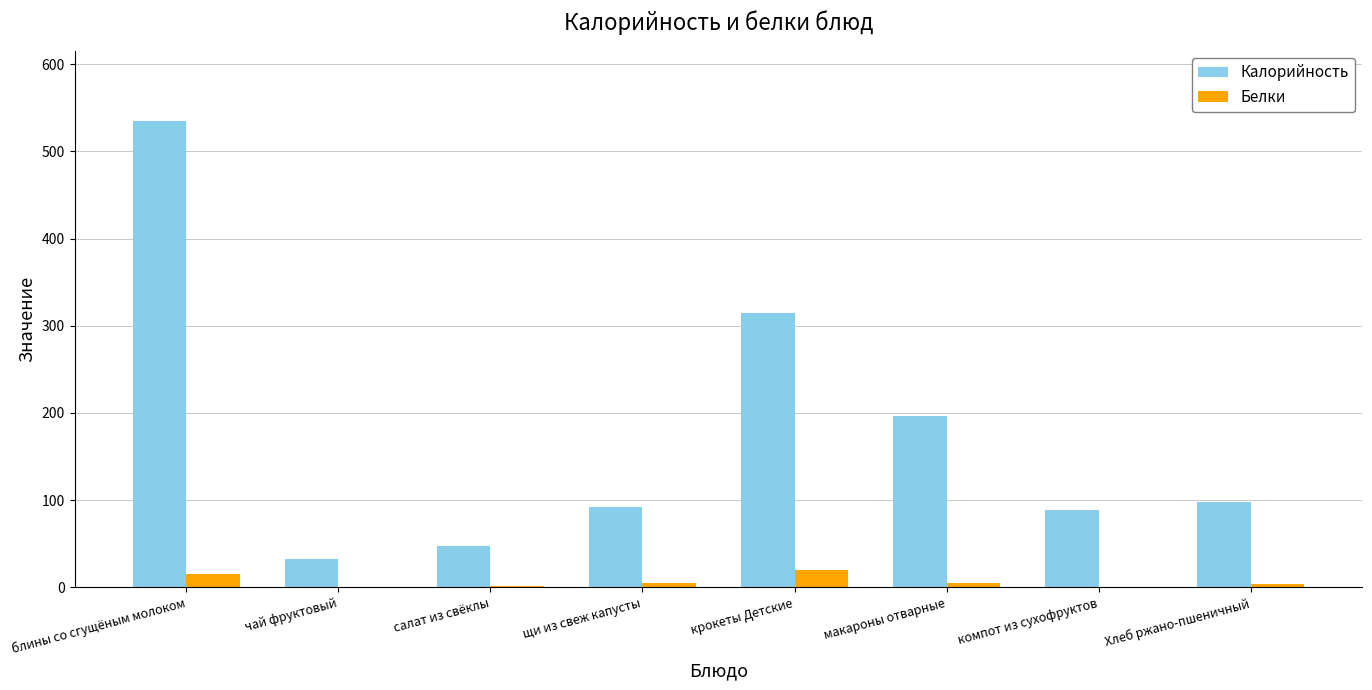

True or false: Калорийность has a value of 12.7 at салат из свёклы.

False